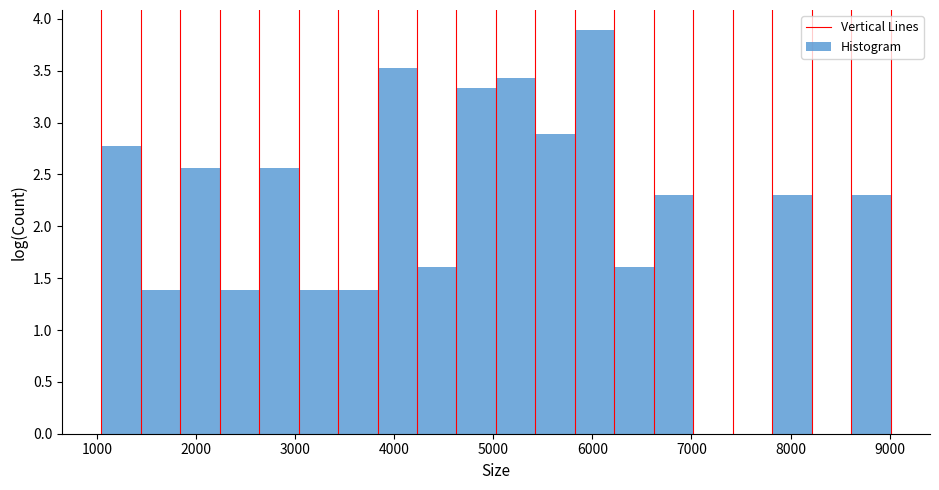

Read against the x-axis, roughly where is the centre of the tallest bar?

6000